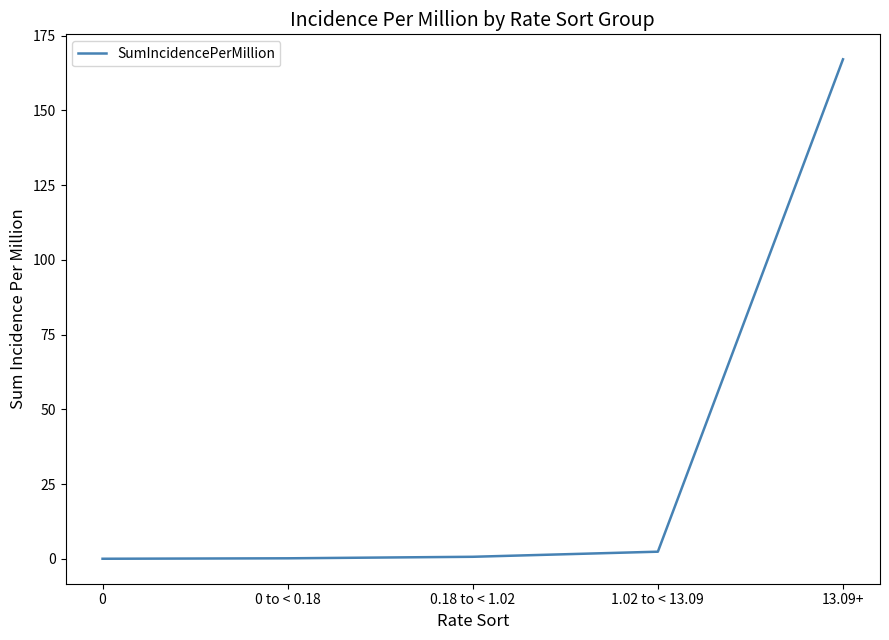

Is it true that the value at 0 is -63.7?

False